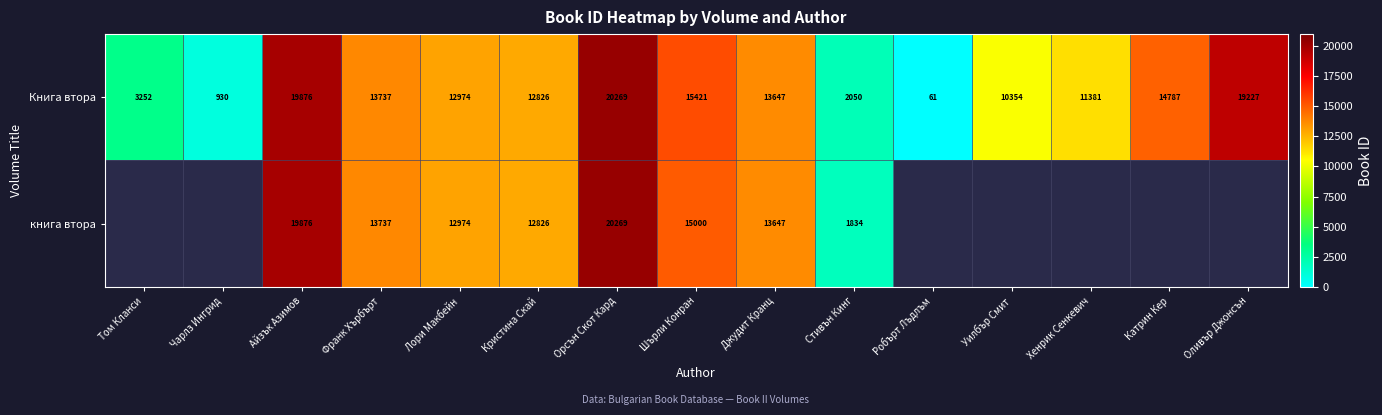

True or false: Книга втора has a value of 3252 at Том Кланси.

True